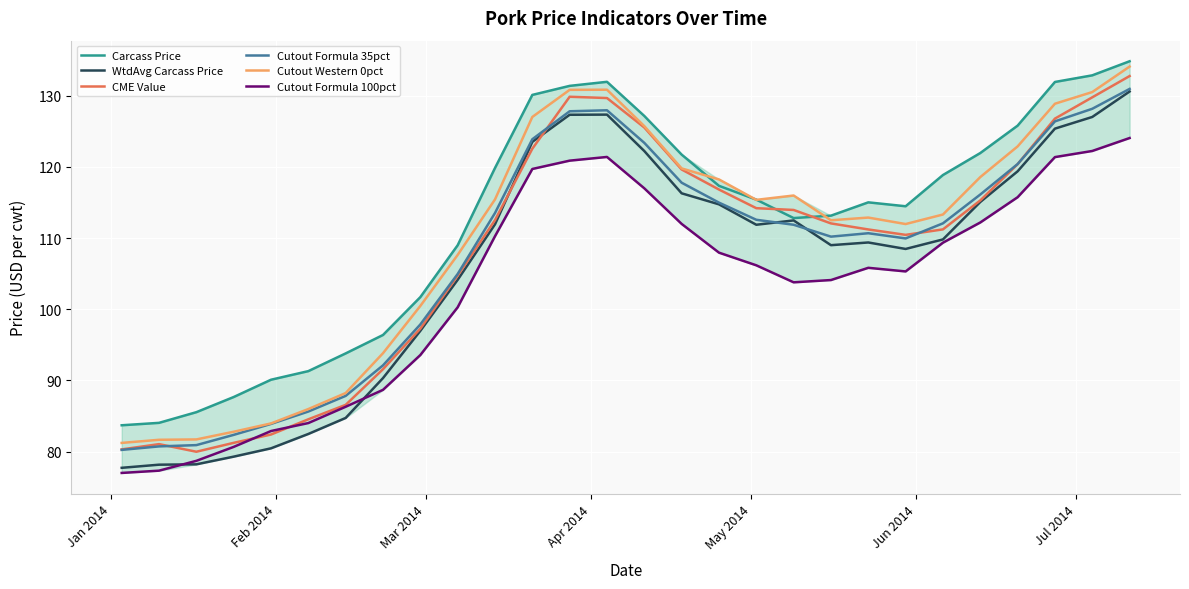

What is the highest value of the Cutout Western 0pct series?

134.1